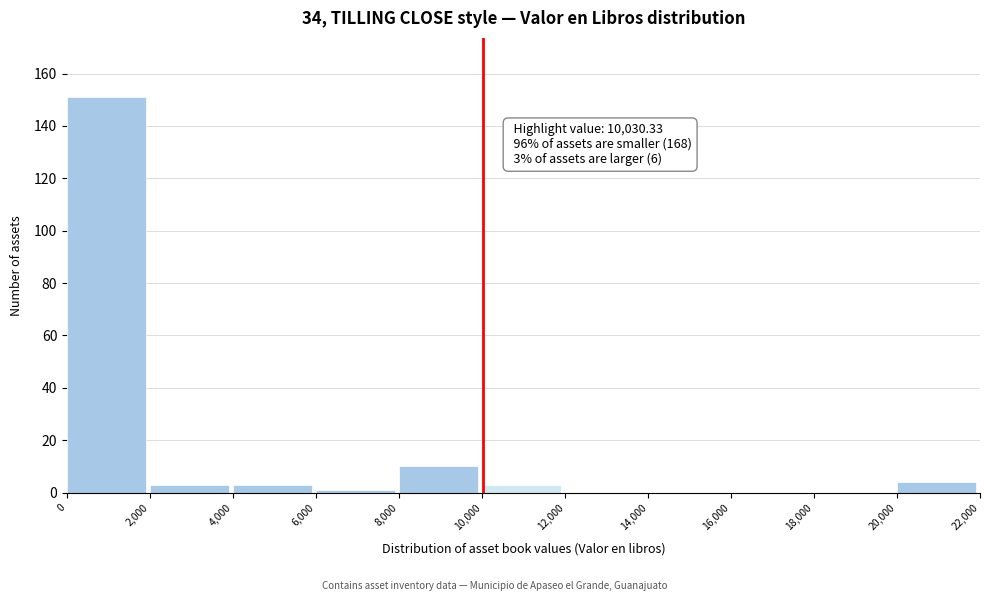

Which range on the x-axis has the tallest bar?

0 to 2,000